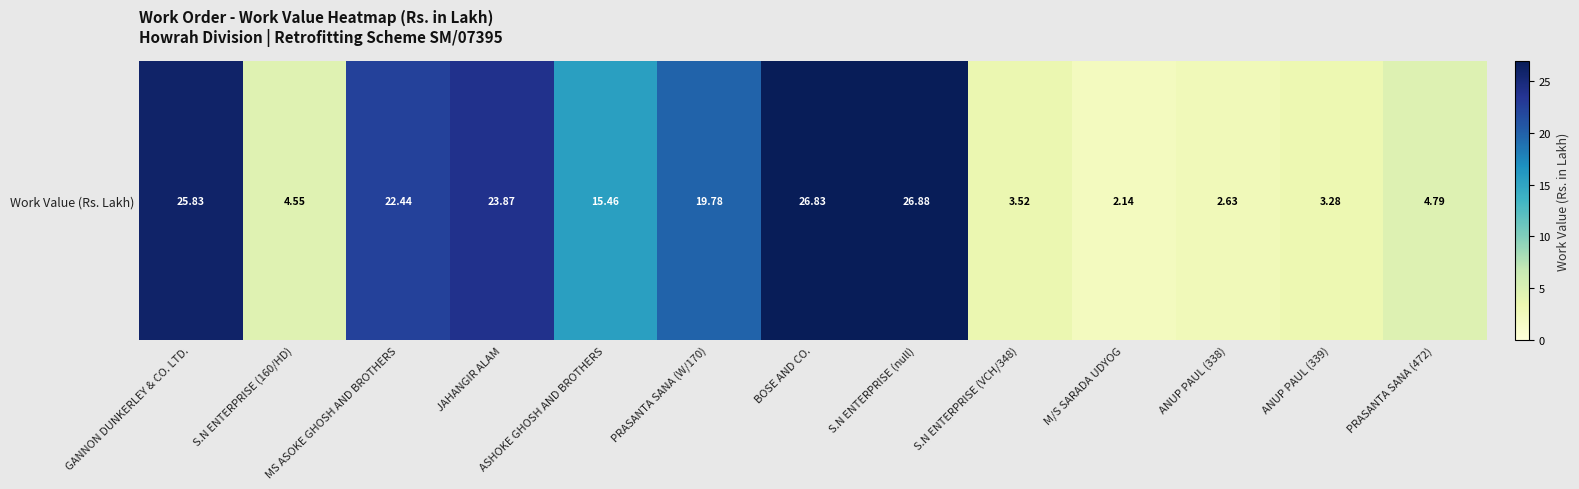

List the labels in order of value, largest first.

S.N ENTERPRISE (null), BOSE AND CO., GANNON DUNKERLEY & CO. LTD., JAHANGIR ALAM, MS ASOKE GHOSH AND BROTHERS, PRASANTA SANA (W/170), ASHOKE GHOSH AND BROTHERS, PRASANTA SANA (472), S.N ENTERPRISE (160/HD), S.N ENTERPRISE (VCH/348), ANUP PAUL (339), ANUP PAUL (338), M/S SARADA UDYOG